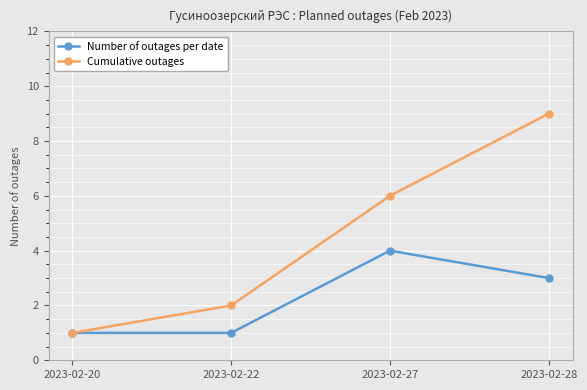

How many lines are shown in the chart?

2